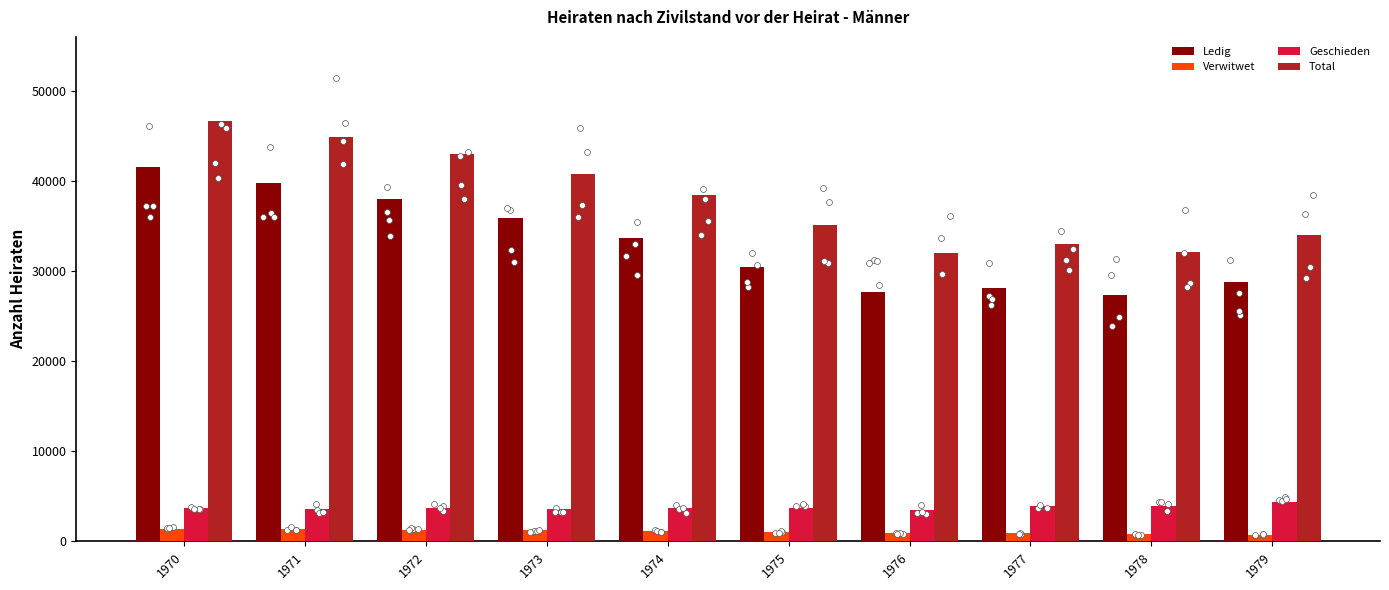

Is the value of Verwitwet at 1973 greater than the value of Ledig at 1973?

No